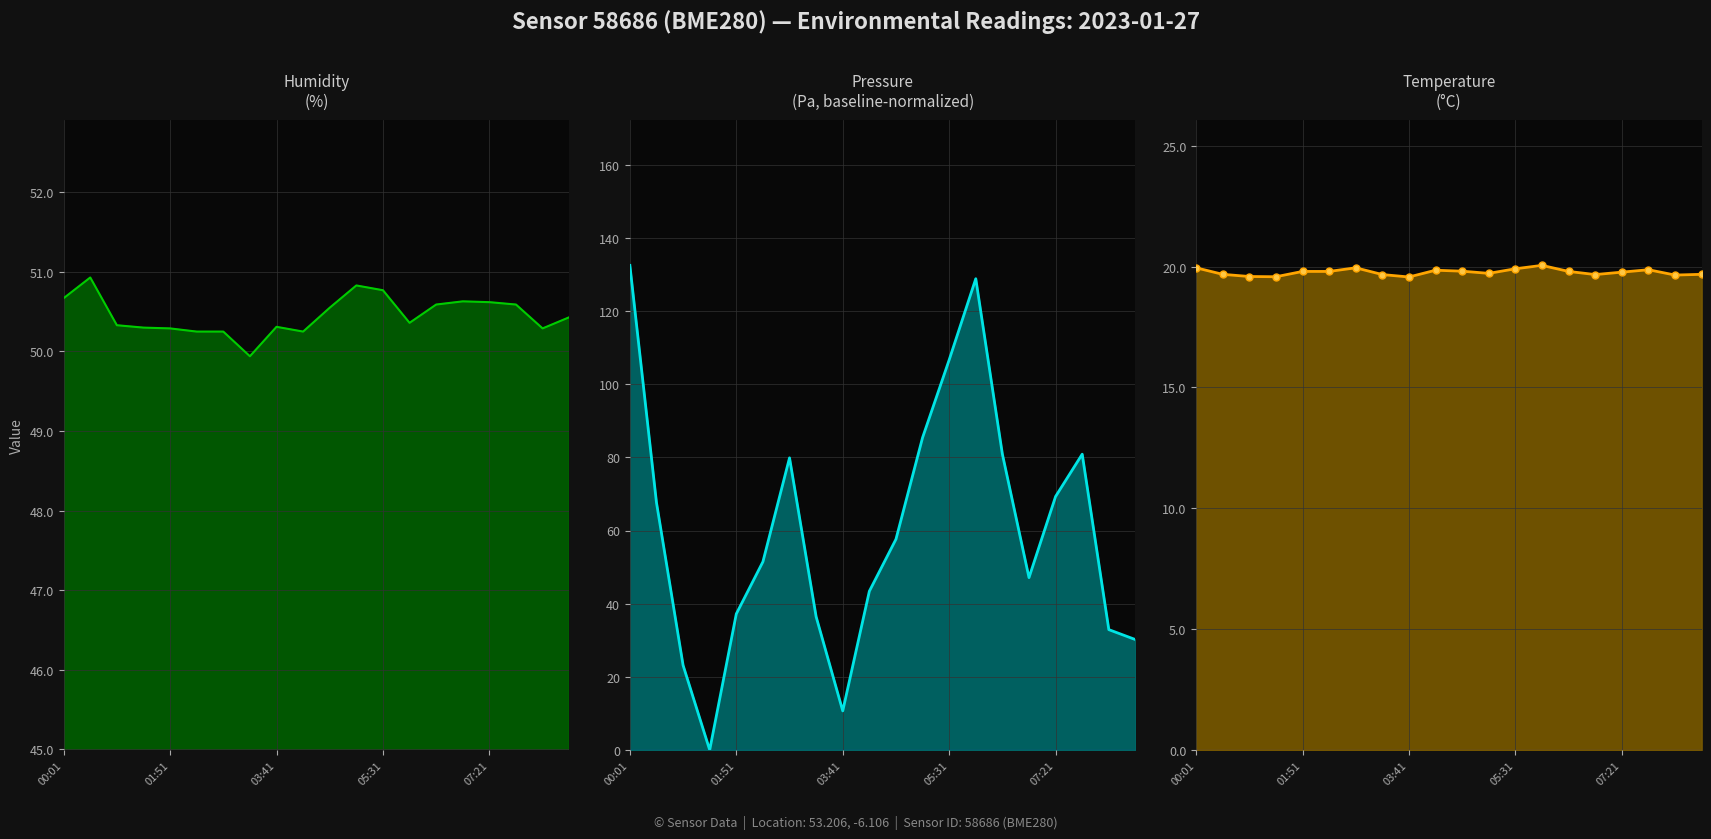

How many categories are shown in the chart?

20